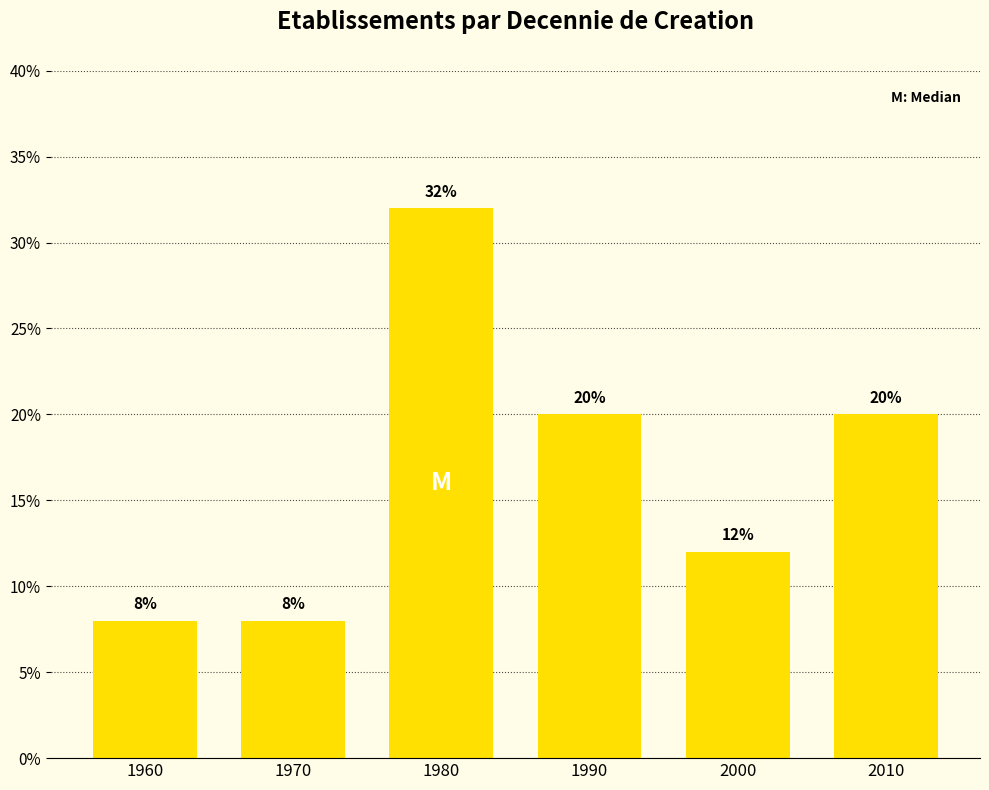

Reading right to left, what are all the values shown in this chart?

20	12	20	32	8	8